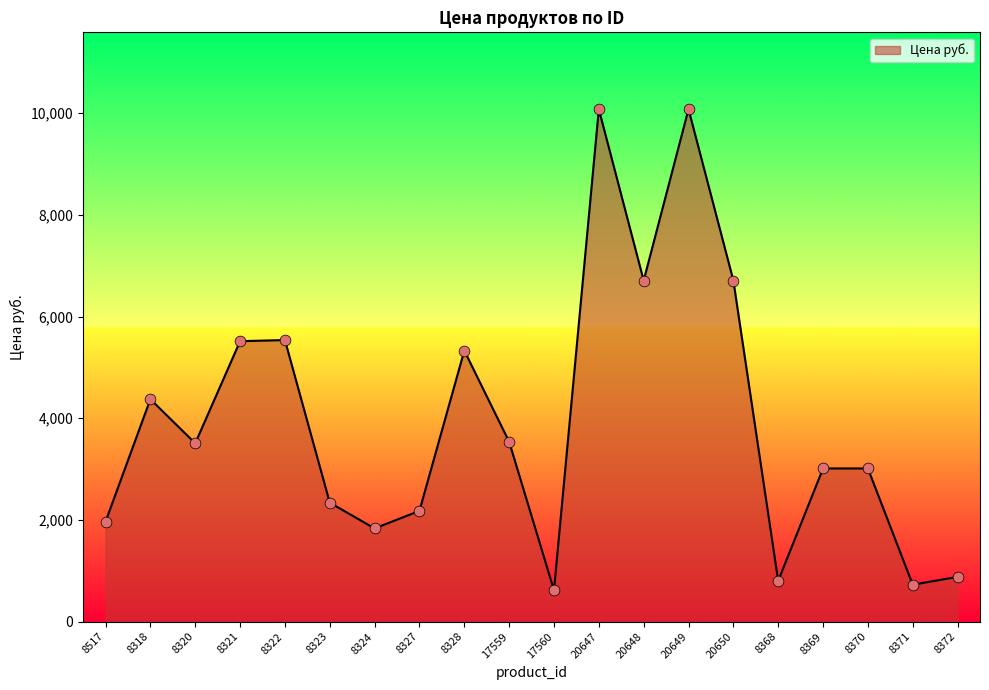

Which has a higher value, 8324 or 8371?

8324